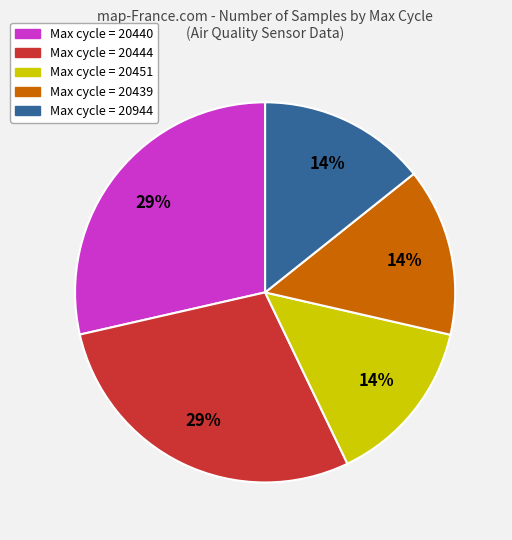

To the nearest percent, what is the average slice percentage?

20%